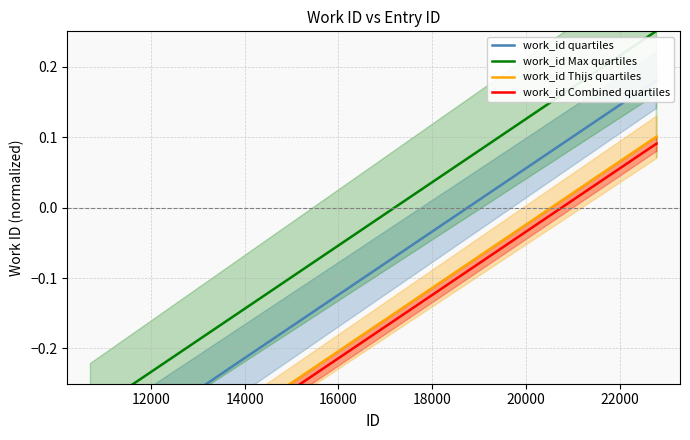

The value of work_id Thijs quartiles at 14000 is 0.2. True or false?

False